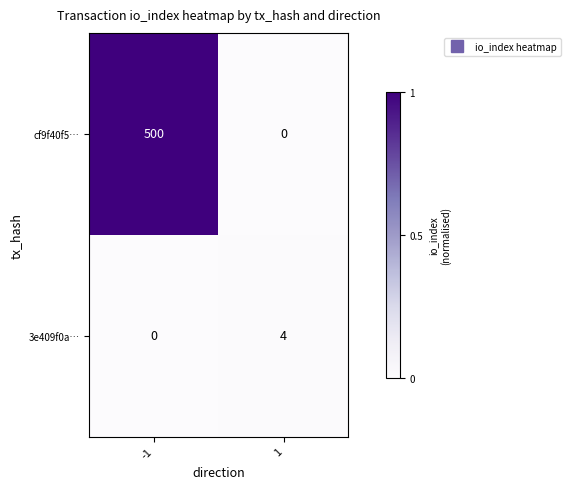

At -1, list the series in order from smallest to largest.

3e409f0a…, cf9f40f5…